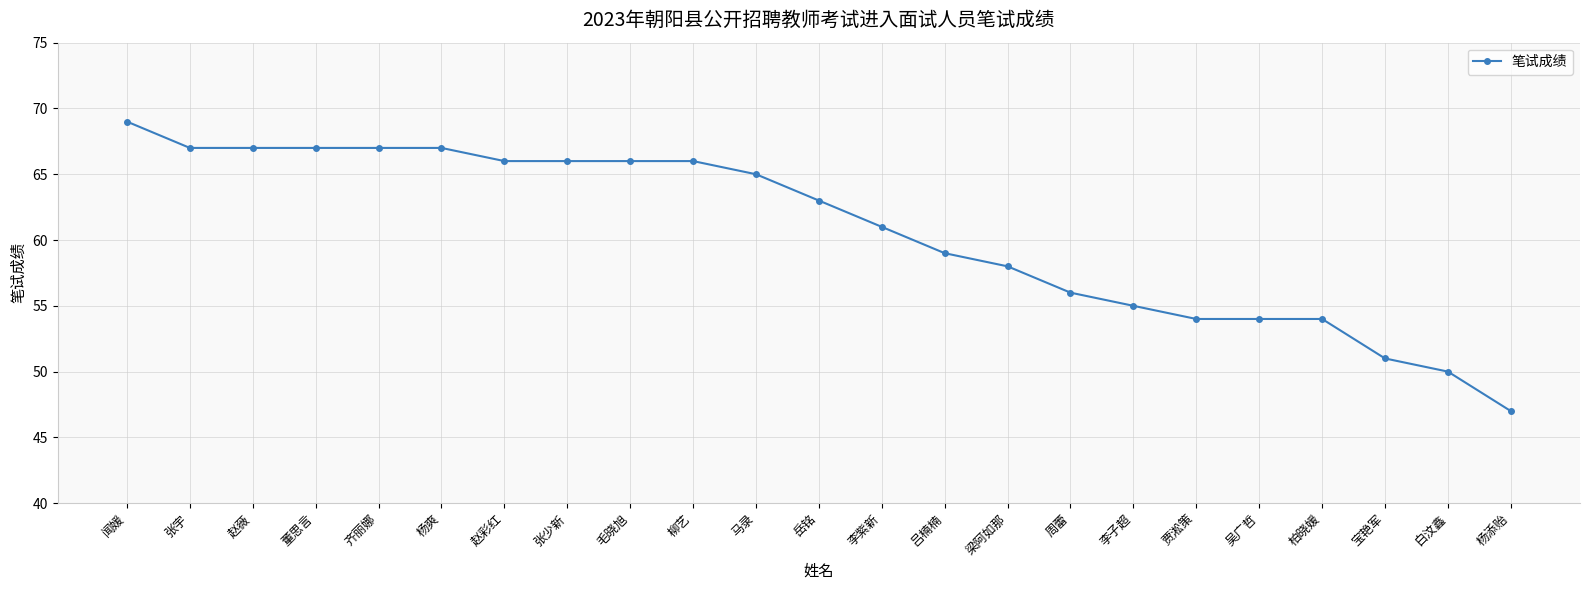

What is the sum of all values?

1395